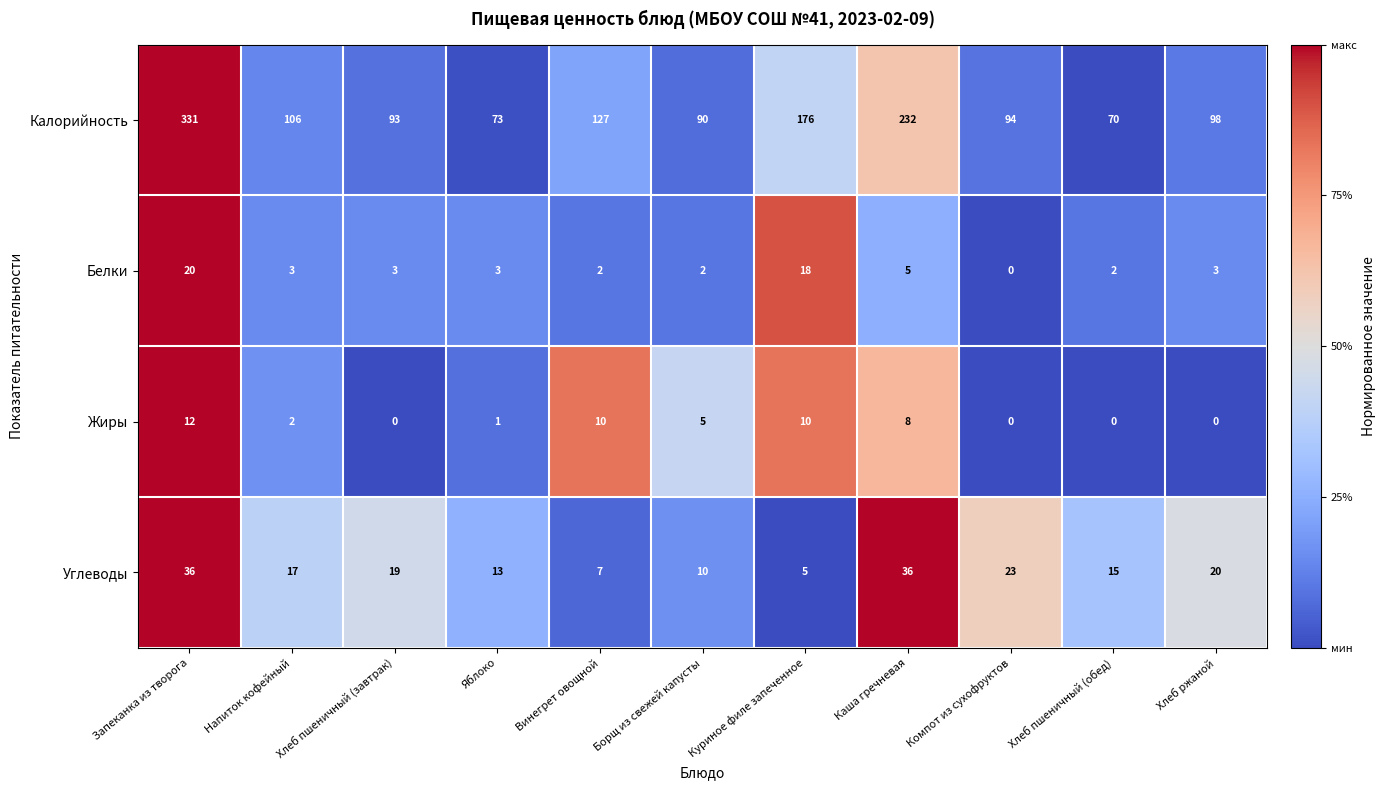

What is the total value across all series at Винегрет овощной?

146